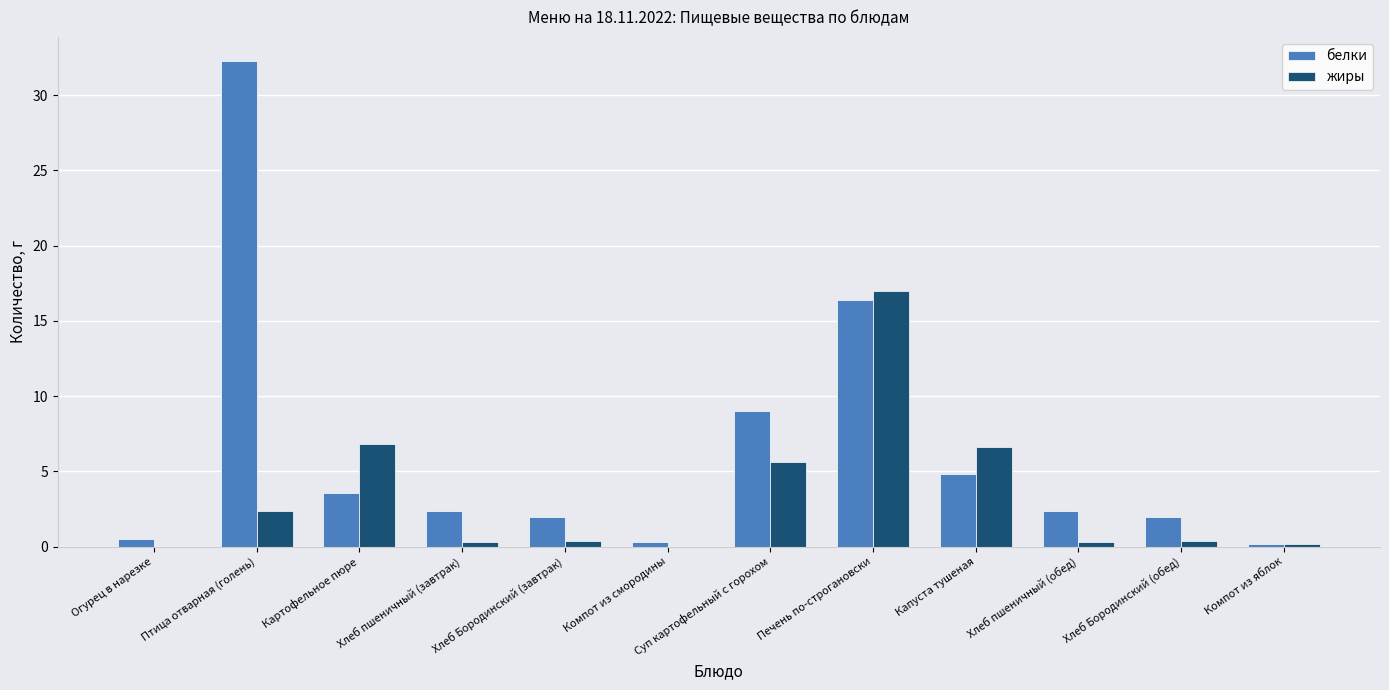

At which category is the sum across all series the highest?

Птица отварная (голень)